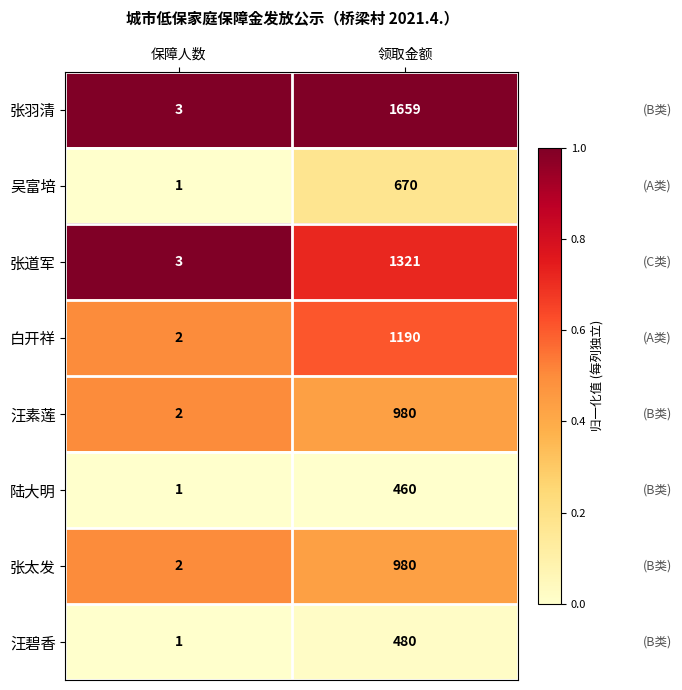

Reading left to right, list all the values displayed in this chart.

张羽清: 保障人数=3	领取金额=1659
吴富培: 保障人数=1	领取金额=670
张道军: 保障人数=3	领取金额=1321
白开祥: 保障人数=2	领取金额=1190
汪素莲: 保障人数=2	领取金额=980
陆大明: 保障人数=1	领取金额=460
张太发: 保障人数=2	领取金额=980
汪碧香: 保障人数=1	领取金额=480